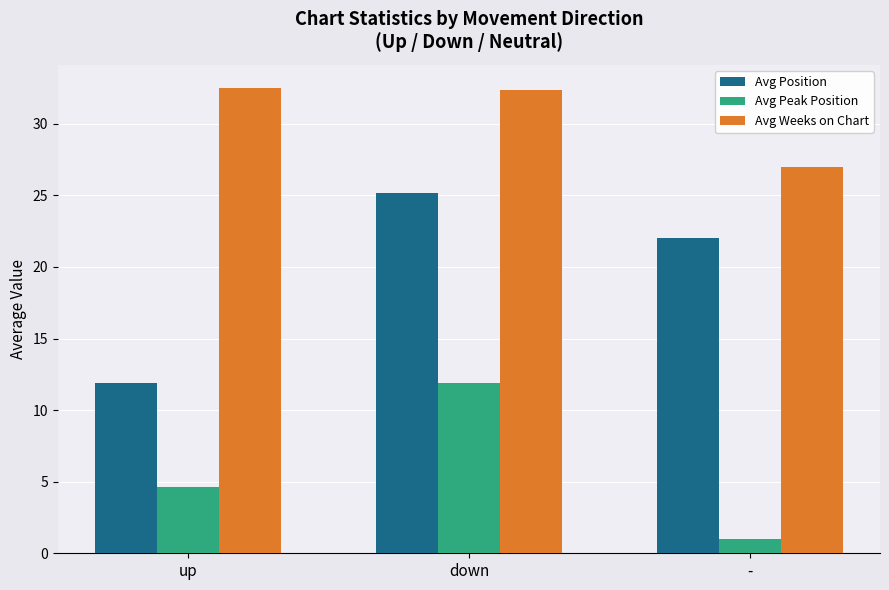

Which series changed the most between up and down?

Avg Position